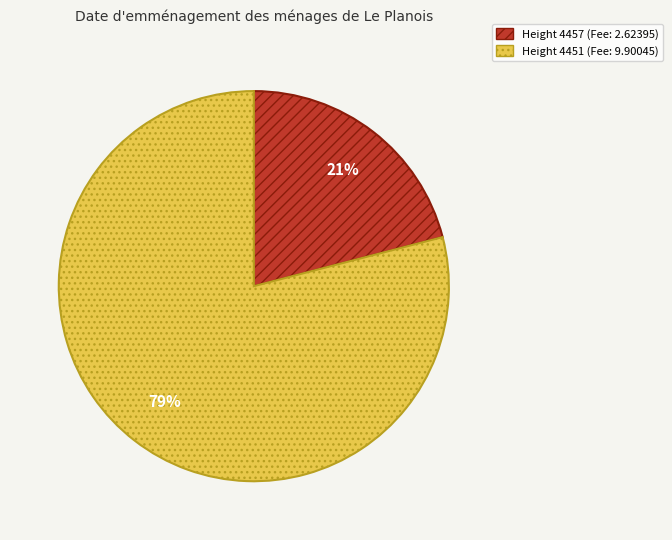

Is there a majority slice in this chart?

Yes